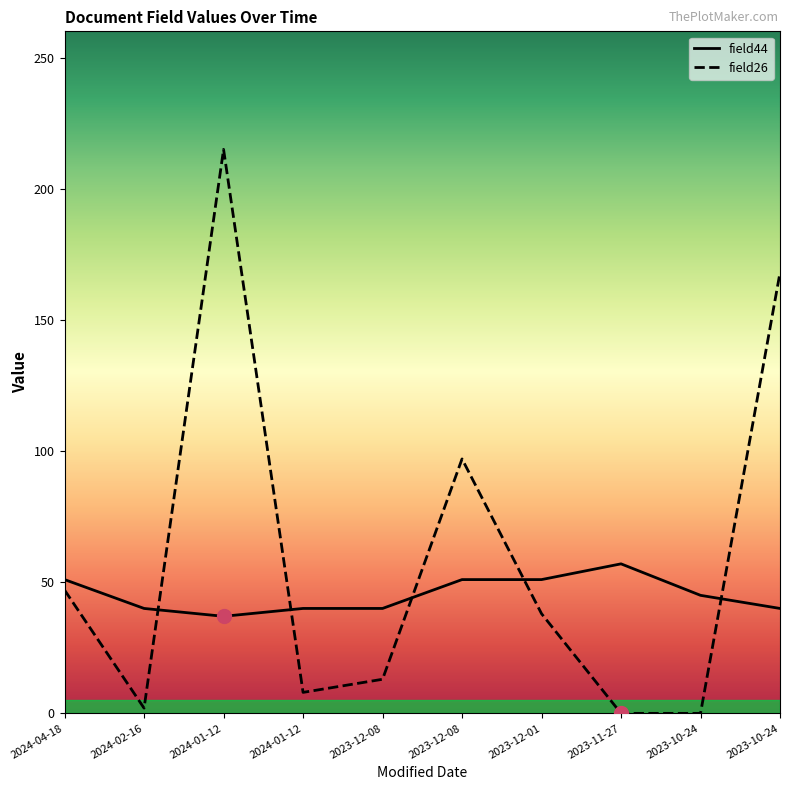

List the labels in order of field26 value, largest first.

2024-01-12, 2023-10-24, 2023-12-08, 2024-04-18, 2023-12-01, 2023-12-08, 2024-01-12, 2024-02-16, 2023-11-27, 2023-10-24